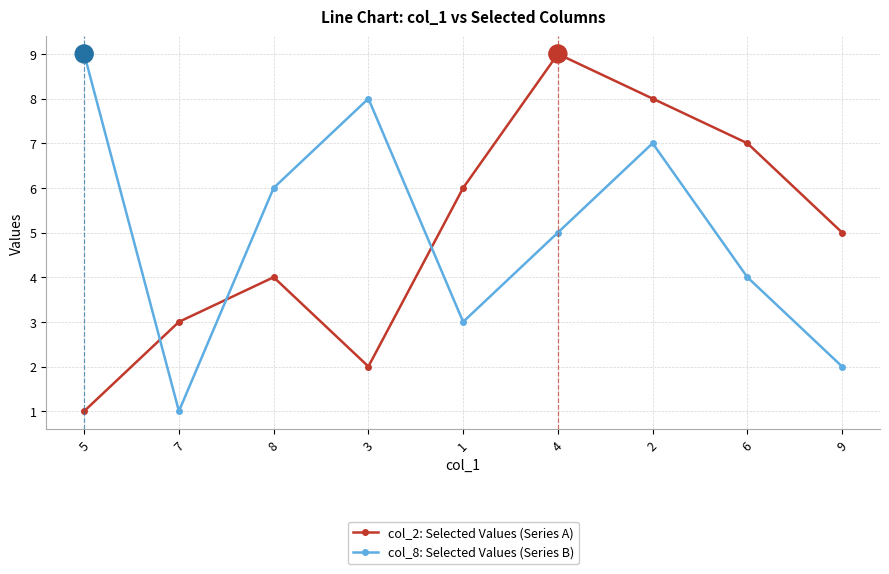

What is the label of the 2nd point from the right?

6